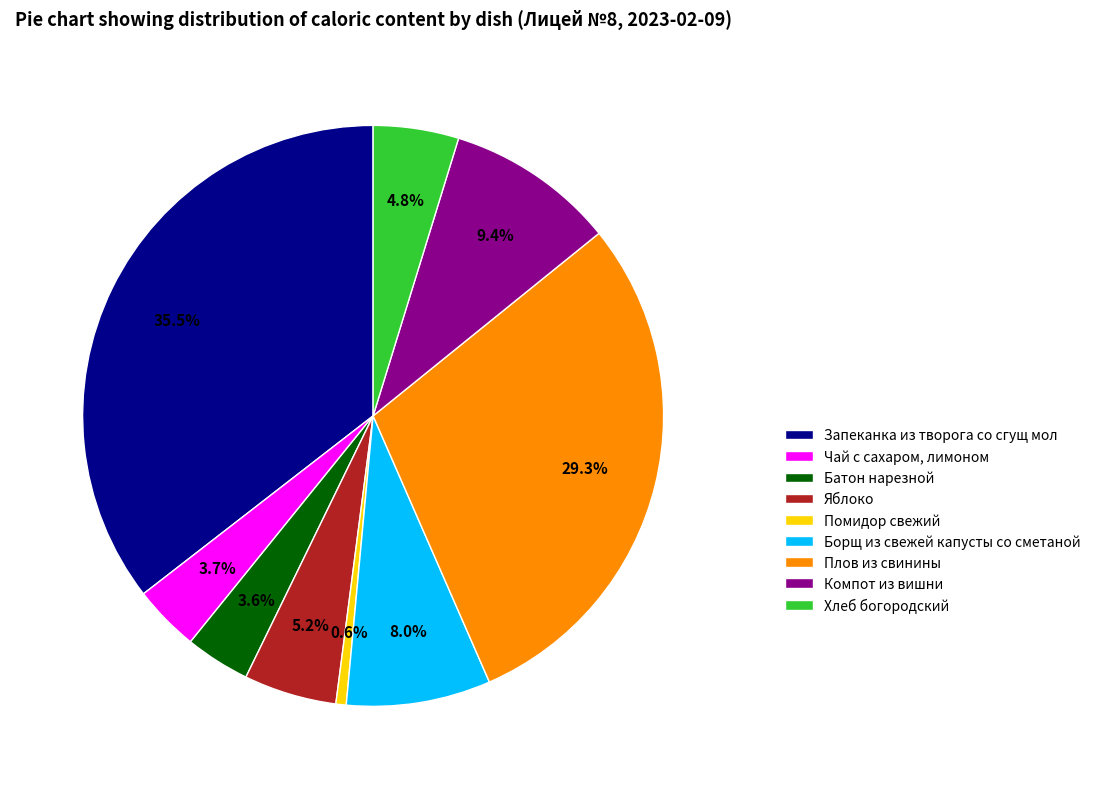

Which has a higher value, Борщ из свежей капусты со сметаной or Чай с сахаром, лимоном?

Борщ из свежей капусты со сметаной